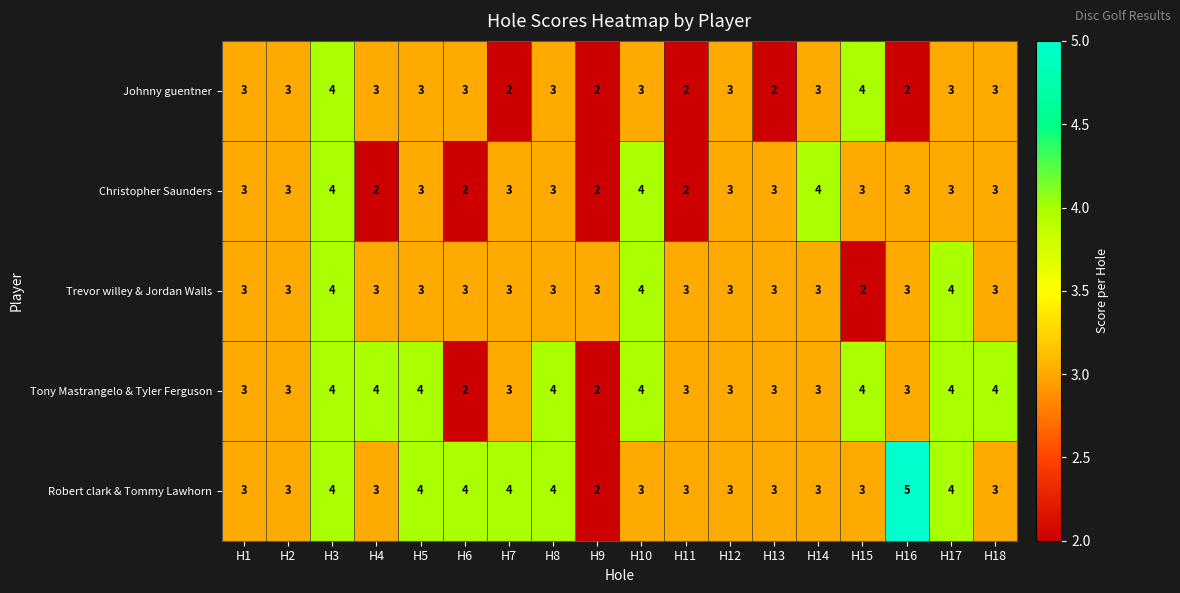

What is the highest value of the Robert clark & Tommy Lawhorn series?

5